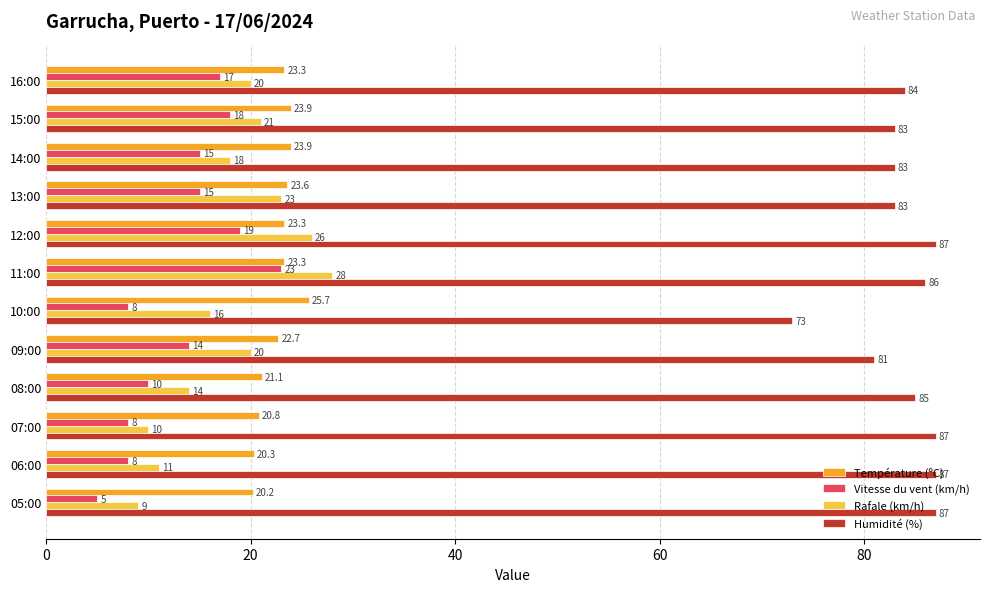

True or false: Rafale (km/h) has a value of 10.0 at 07:00.

True